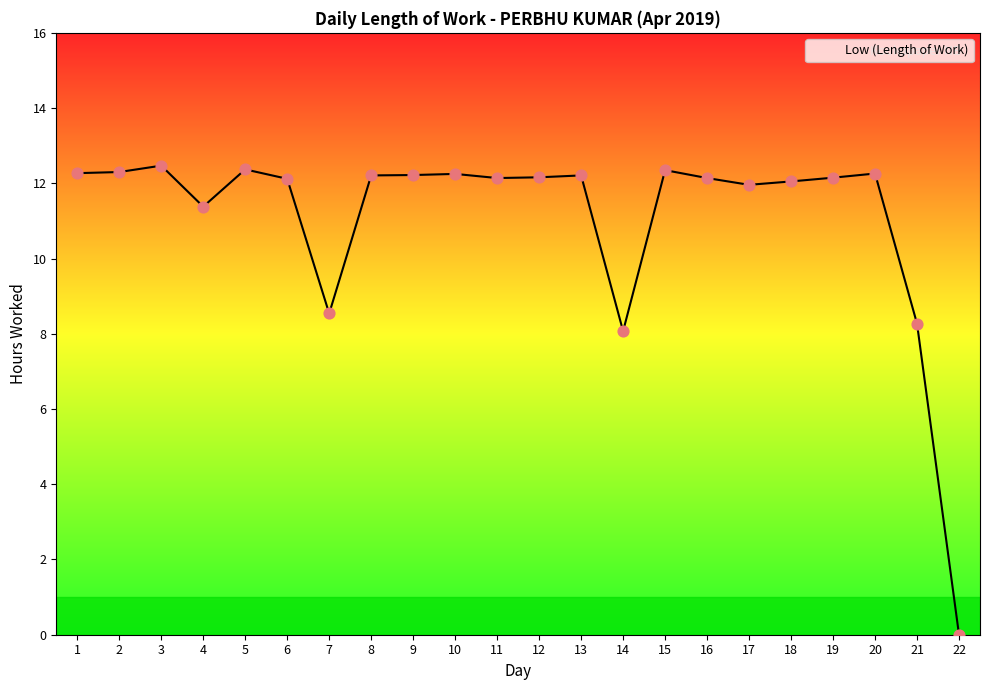

What is the change in value from 2 to 6?

-0.2